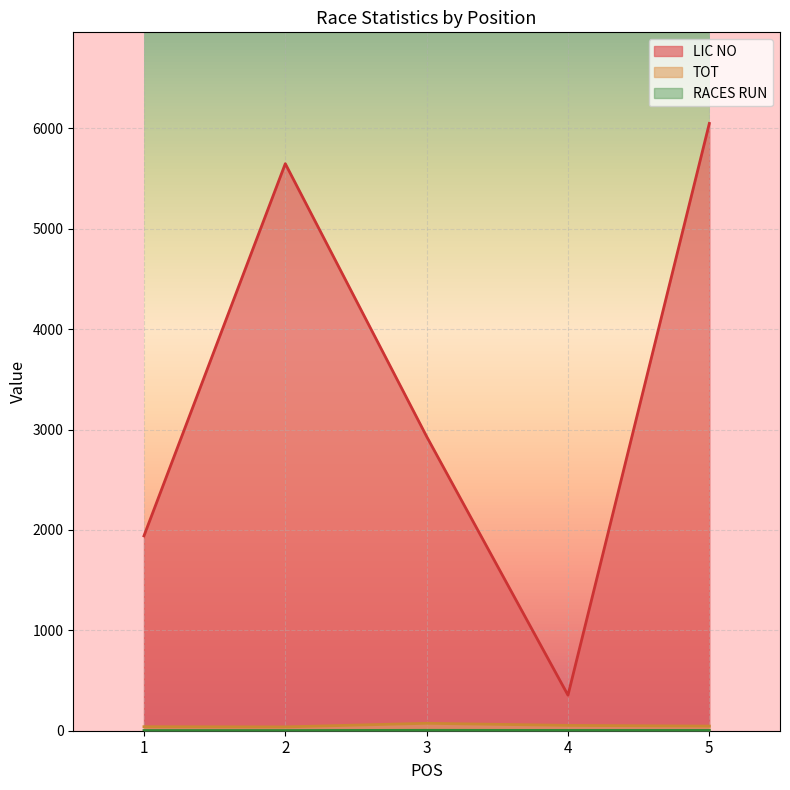

True or false: LIC NO and TOT cross at least once.

False